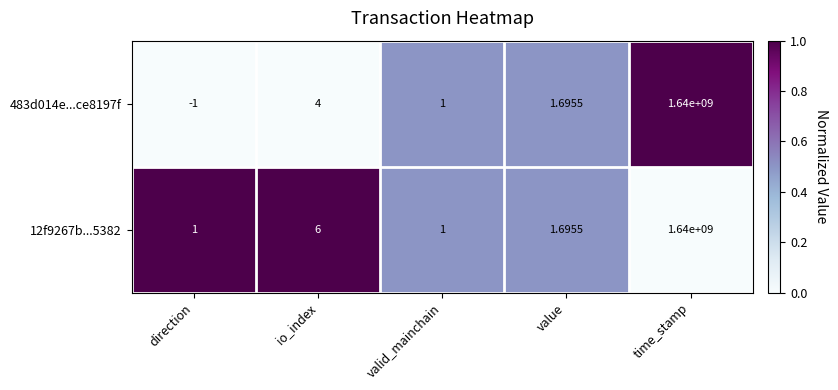

At which category is the sum across all series the highest?

time_stamp